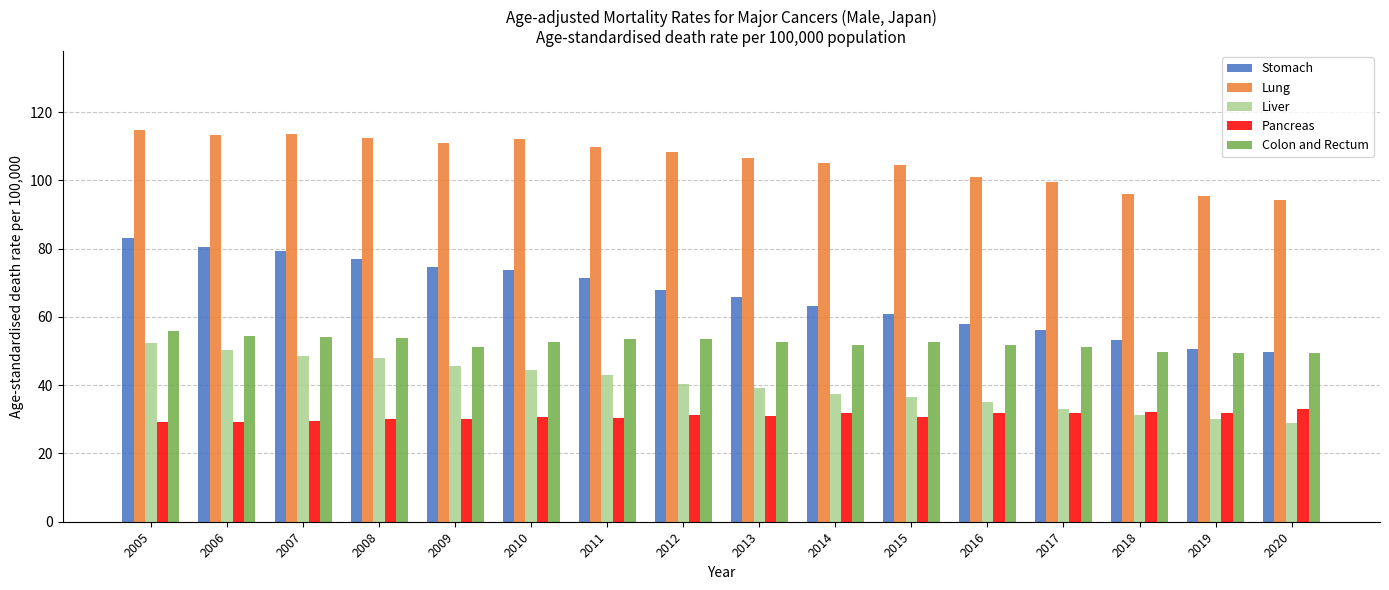

Which series has the largest range (max minus min)?

Stomach